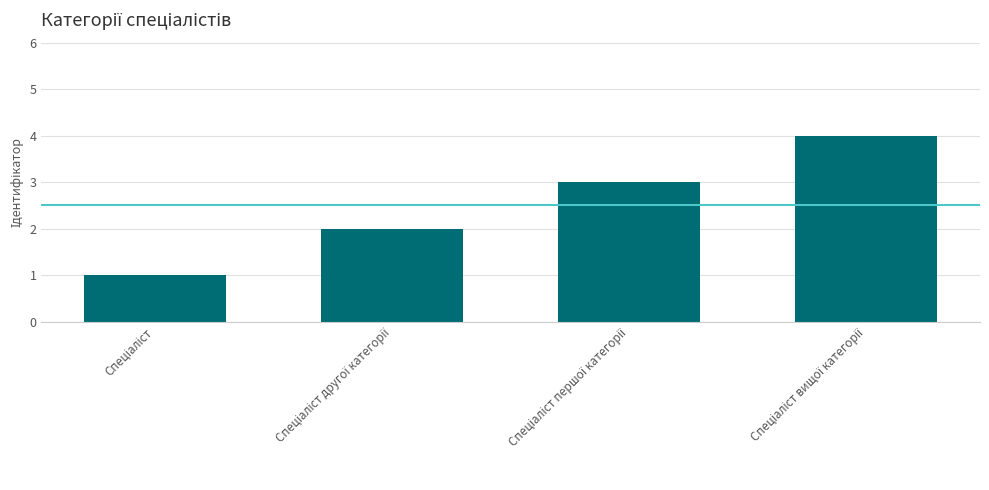

Reading left to right, extract all data points from this chart.

1	2	3	4